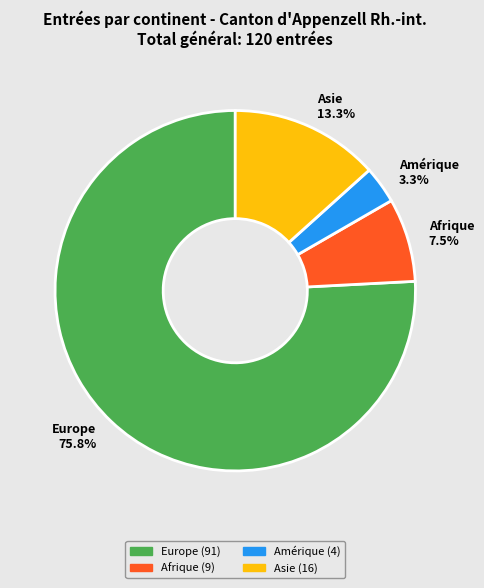

Which slice is the smallest?

Amérique